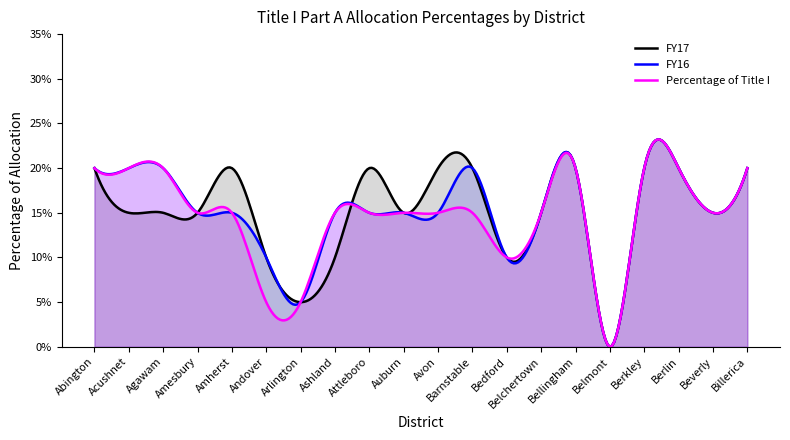

Reading left to right, list all the values displayed in this chart.

FY17: Abington=0.2	Acushnet=0.1	Agawam=0.1	Amesbury=0.1	Amherst=0.2	Andover=0.1	Arlington=0.1	Ashland=0.1	Attleboro=0.2	Auburn=0.1	Avon=0.2	Barnstable=0.2	Bedford=0.1	Belchertown=0.1	Bellingham=0.2	Belmont=0.0	Berkley=0.2	Berlin=0.2	Beverly=0.1	Billerica=0.2
FY16: Abington=0.2	Acushnet=0.2	Agawam=0.2	Amesbury=0.1	Amherst=0.1	Andover=0.1	Arlington=0.1	Ashland=0.1	Attleboro=0.1	Auburn=0.1	Avon=0.1	Barnstable=0.2	Bedford=0.1	Belchertown=0.1	Bellingham=0.2	Belmont=0.0	Berkley=0.2	Berlin=0.2	Beverly=0.1	Billerica=0.2
Percentage of Title I: Abington=0.2	Acushnet=0.2	Agawam=0.2	Amesbury=0.1	Amherst=0.1	Andover=0.1	Arlington=0.1	Ashland=0.1	Attleboro=0.1	Auburn=0.1	Avon=0.1	Barnstable=0.1	Bedford=0.1	Belchertown=0.1	Bellingham=0.2	Belmont=0.0	Berkley=0.2	Berlin=0.2	Beverly=0.1	Billerica=0.2